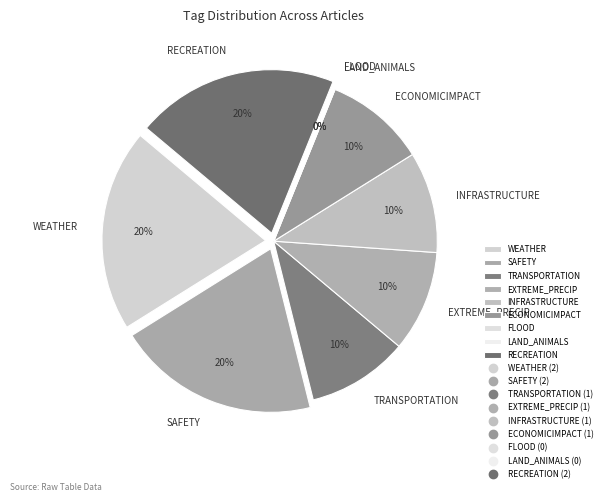

Count the number of slices in the pie.

9